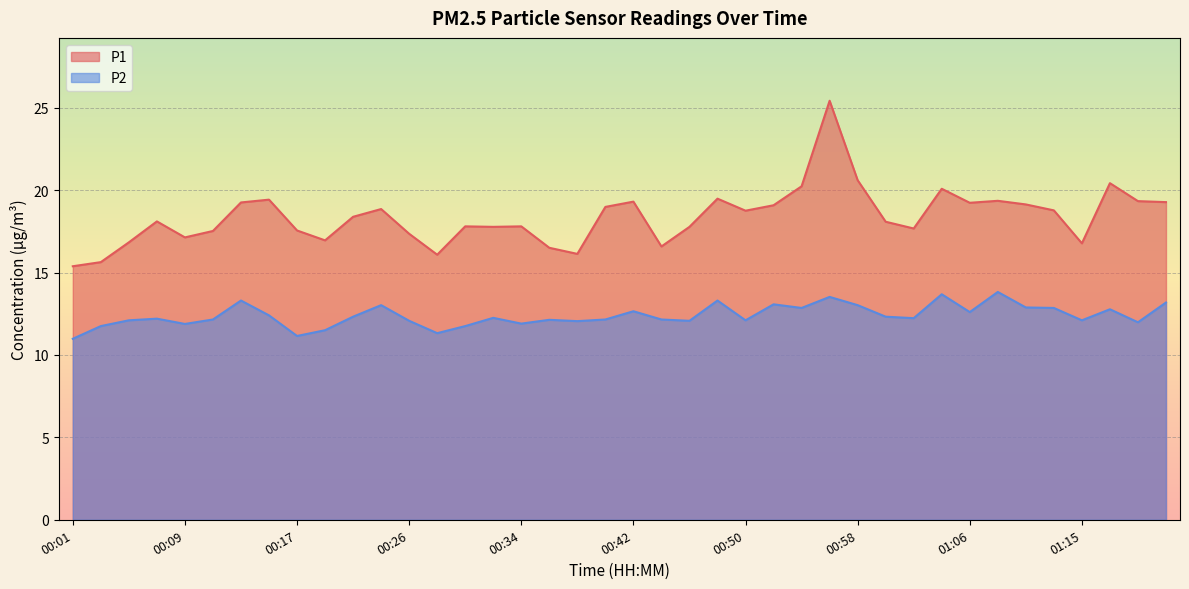

Reading right to left, extract all data points from this chart.

P1: 01:21=19.3	01:19=19.3	01:17=20.4	01:15=16.8	01:13=18.8	01:11=19.1	01:08=19.4	01:06=19.2	01:04=20.1	01:02=17.7	01:00=18.1	00:58=20.6	00:56=25.4	00:54=20.2	00:52=19.1	00:50=18.8	00:48=19.5	00:46=17.8	00:44=16.6	00:42=19.3	00:40=19.0	00:38=16.1	00:36=16.5	00:34=17.8	00:32=17.8	00:30=17.8	00:28=16.1	00:26=17.4	00:24=18.9	00:21=18.4	00:19=16.9	00:17=17.6	00:15=19.4	00:13=19.2	00:11=17.5	00:09=17.1	00:07=18.1	00:05=16.8	00:03=15.6	00:01=15.4
P2: 01:21=13.2	01:19=12.0	01:17=12.8	01:15=12.1	01:13=12.8	01:11=12.9	01:08=13.8	01:06=12.6	01:04=13.7	01:02=12.2	01:00=12.3	00:58=13.0	00:56=13.5	00:54=12.8	00:52=13.1	00:50=12.1	00:48=13.3	00:46=12.1	00:44=12.2	00:42=12.7	00:40=12.2	00:38=12.1	00:36=12.1	00:34=11.9	00:32=12.2	00:30=11.8	00:28=11.3	00:26=12.1	00:24=13.0	00:21=12.3	00:19=11.5	00:17=11.2	00:15=12.4	00:13=13.3	00:11=12.2	00:09=11.9	00:07=12.2	00:05=12.1	00:03=11.8	00:01=11.0